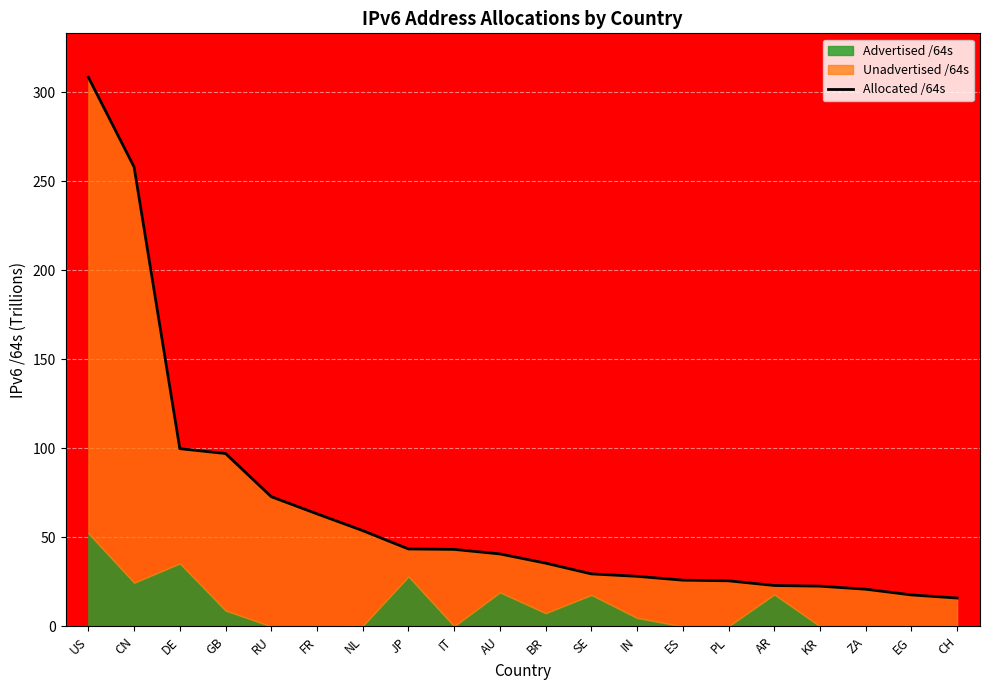

The value at US is 528.5. True or false?

False